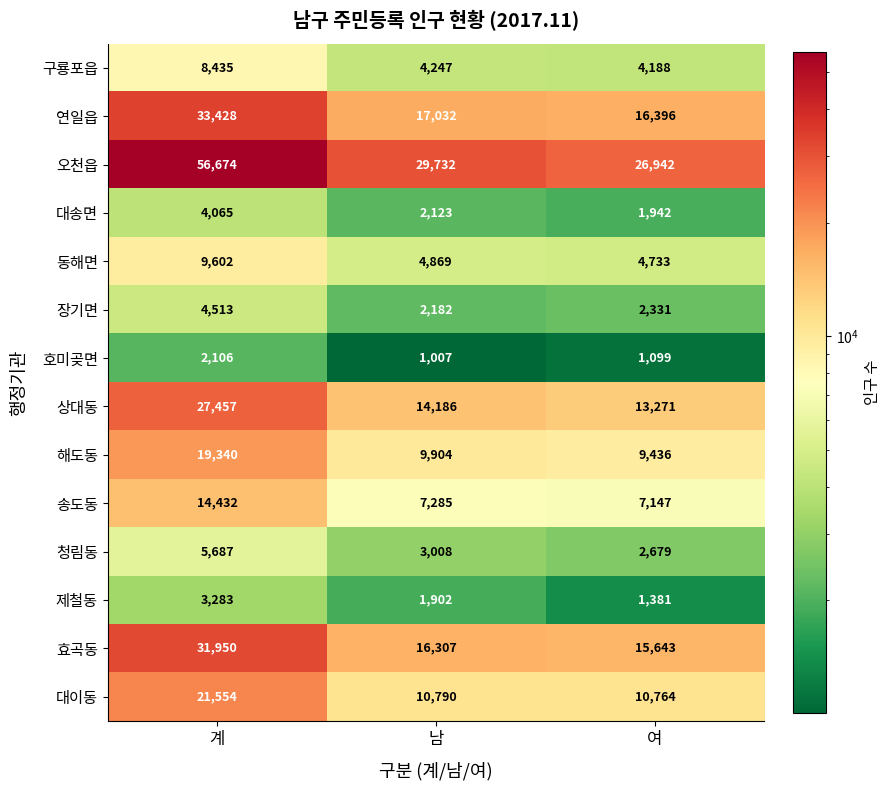

What is the difference between the highest and lowest values at 여?

25843